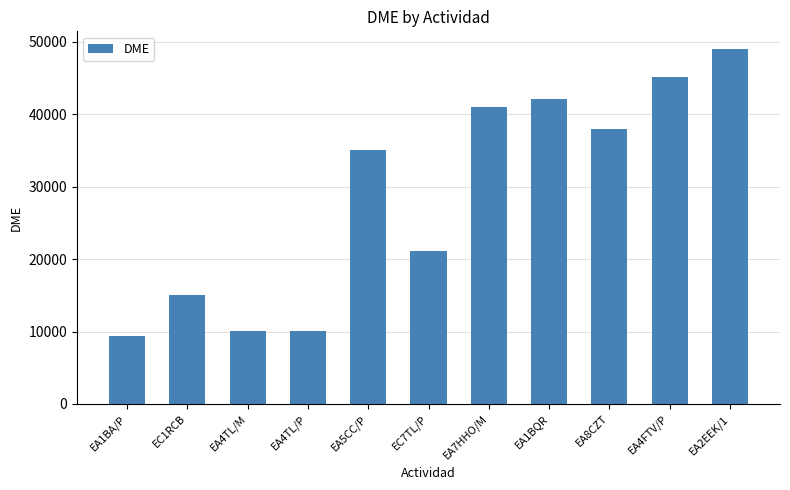

What position from the left is EA4TL/M?

3